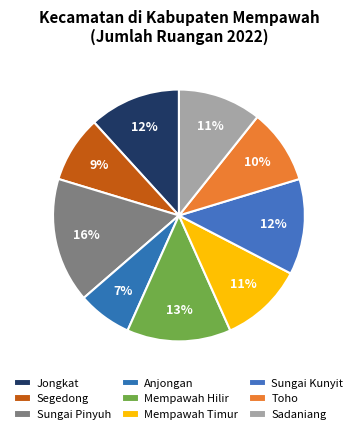

Which slice is the largest?

Sungai Pinyuh